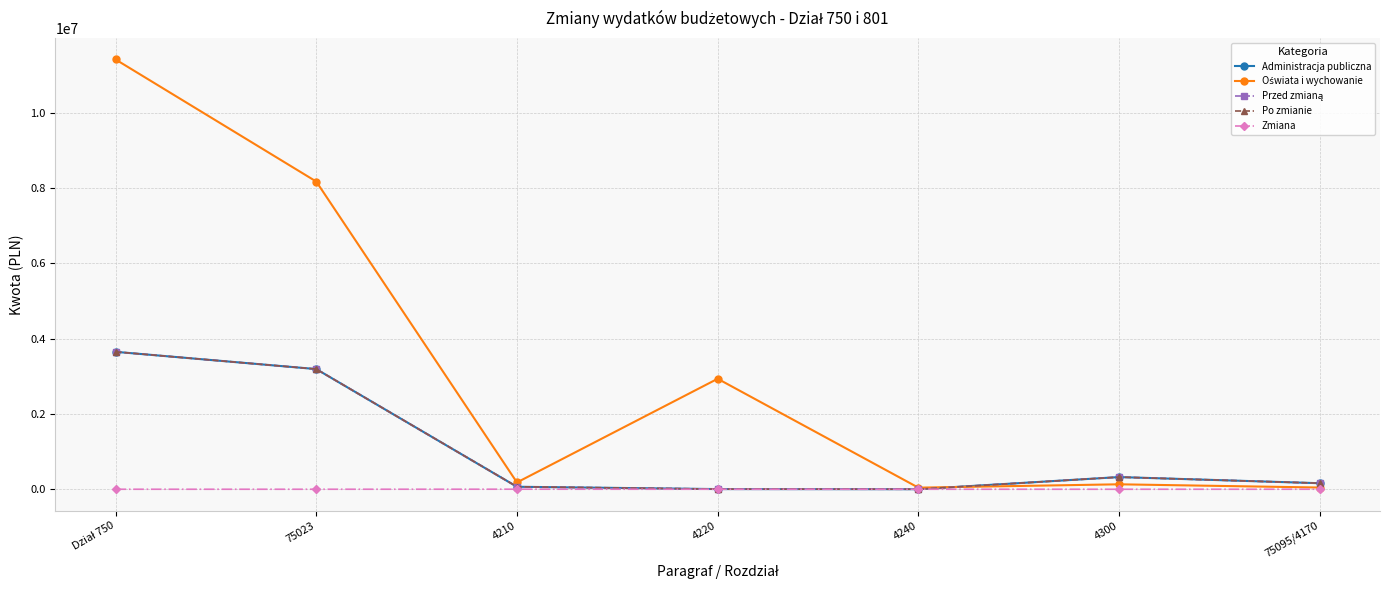

Reading right to left, extract all data points from this chart.

Administracja publiczna: 160139.8	323491.0	800.0	4079.0	65828.0	3193378.0	3651869.8
Oświata i wychowanie: 45314.0	131217.0	42000.0	2935794.0	180739.0	8177006.5	11421420.7
Przed zmianą: 160139.8	323491.0	800.0	4079.0	65828.0	3193378.0	3651869.8
Po zmianie: 160279.8	322891.0	600.0	3679.0	66888.0	3193238.0	3651869.8
Zmiana: 140.0	-600.0	-200.0	-400.0	1060.0	-140.0	0.0